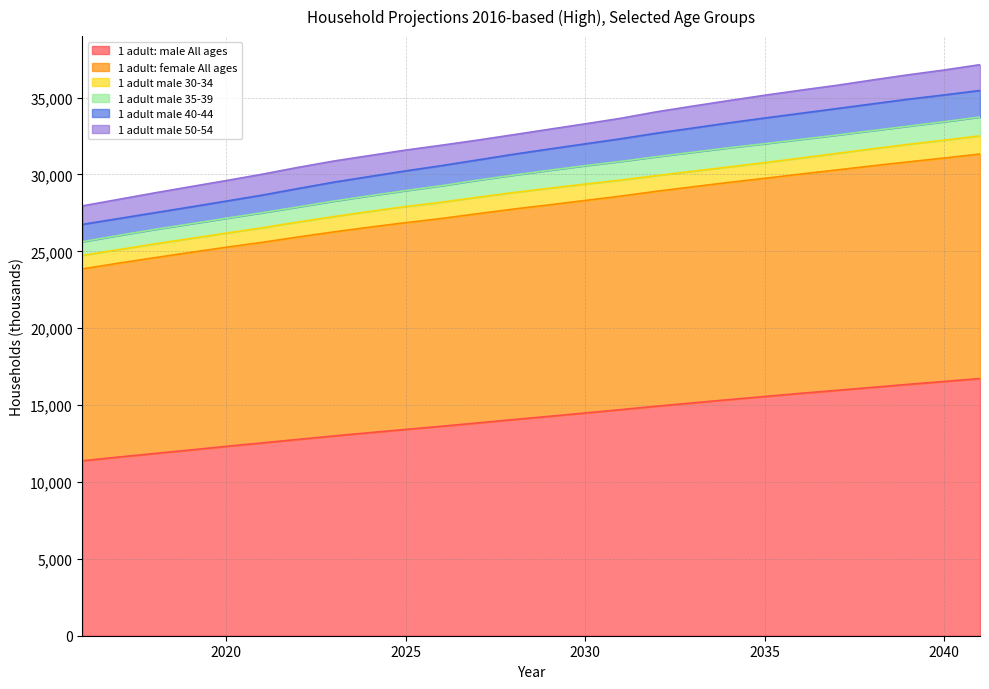

What is the highest value of the 1 adult: male All ages series?

16729